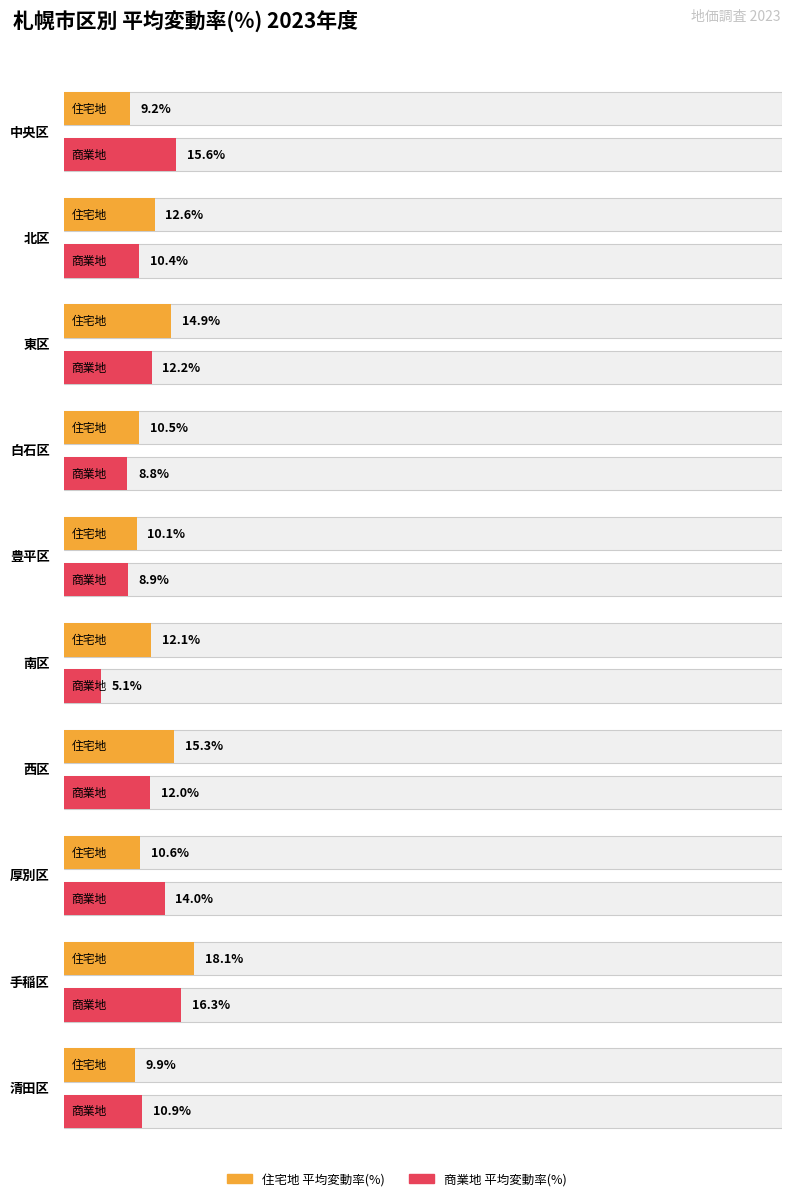

What is the label of the 8th bar from the left?

厚別区